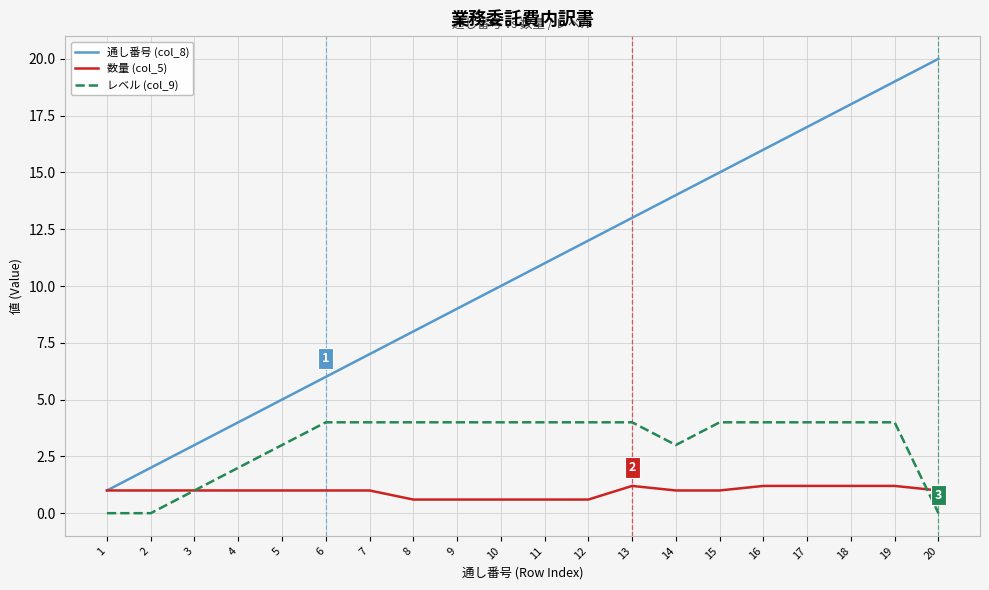

True or false: レベル (col_9) has a value of 4.0 at 17.

True